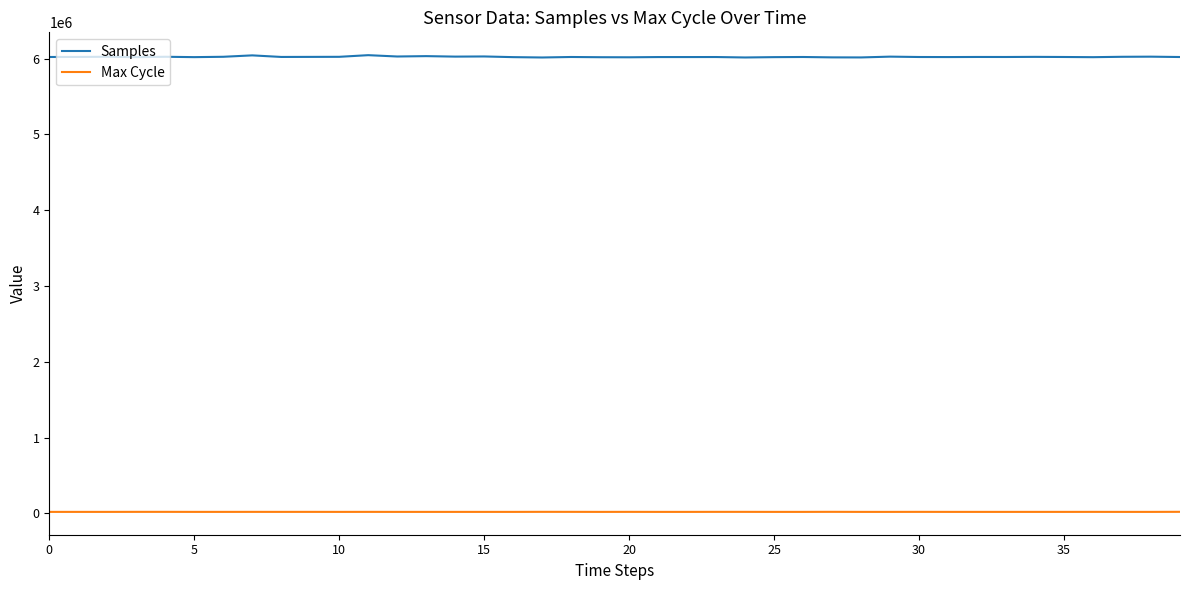

What is the difference between the second highest and second lowest values in the Samples series?

27675